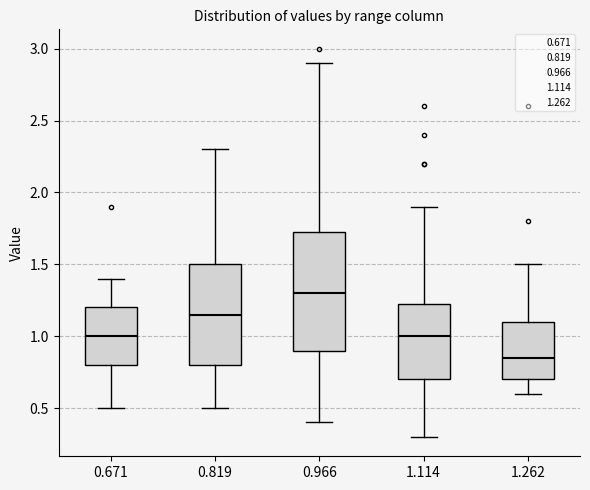

Where does the lower whisker of the box at x = 1.262 end on the y-axis? The values are not printed on the chart, so give them approximately, as read against the axis.

0.60